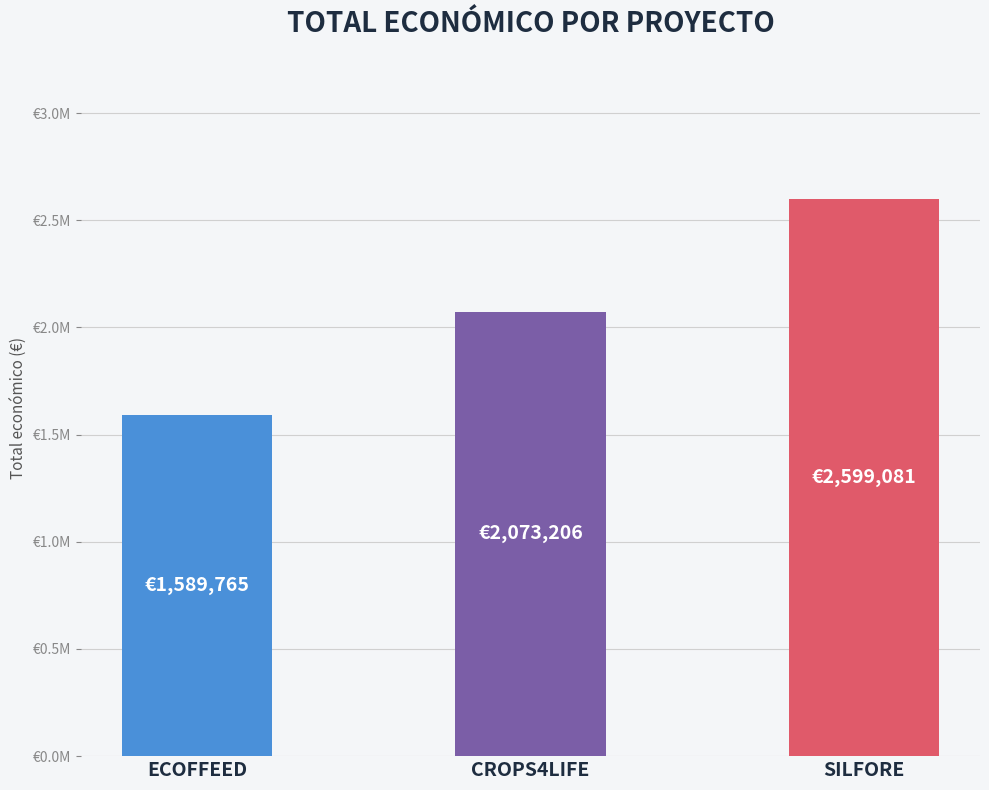

Approximately how many times larger is the value at CROPS4LIFE compared to SILFORE?

0.8